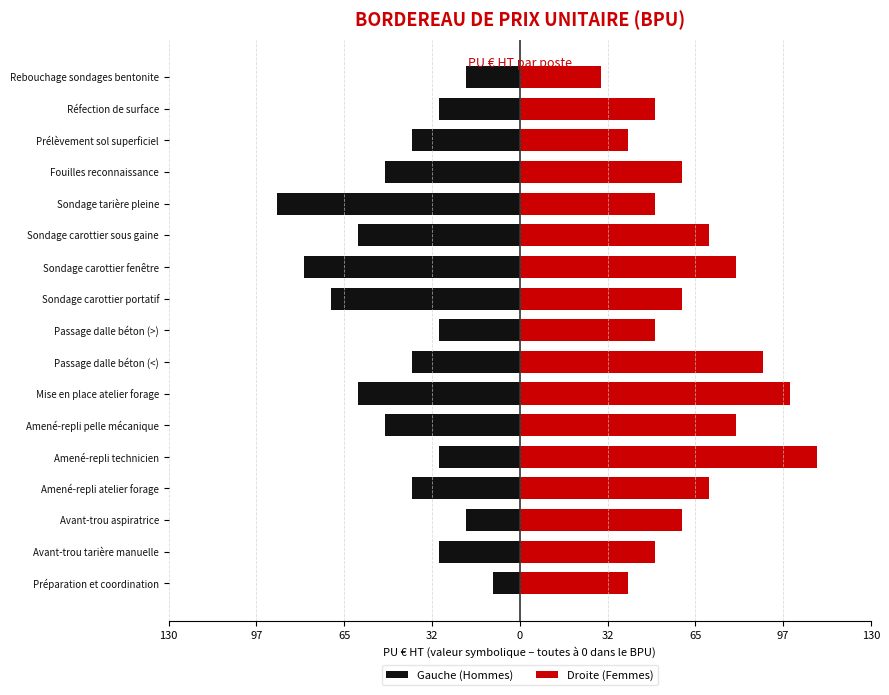

List the series in order of their overall mean, lowest first.

Gauche (Hommes), Droite (Femmes)